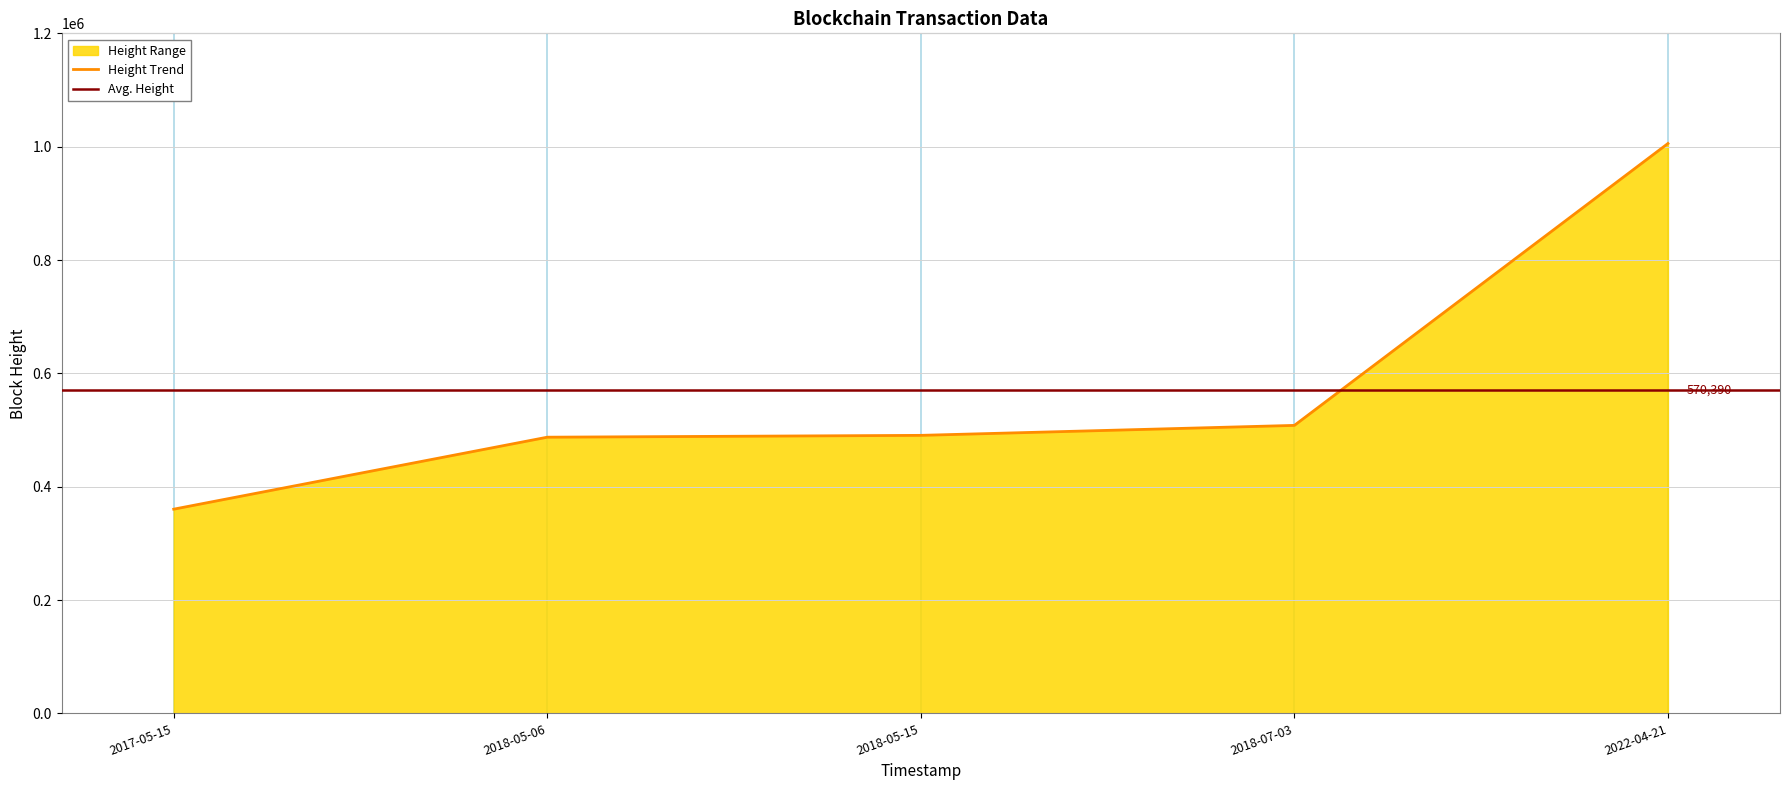

Which has a higher value, 2018-05-15 or 2017-05-15?

2018-05-15